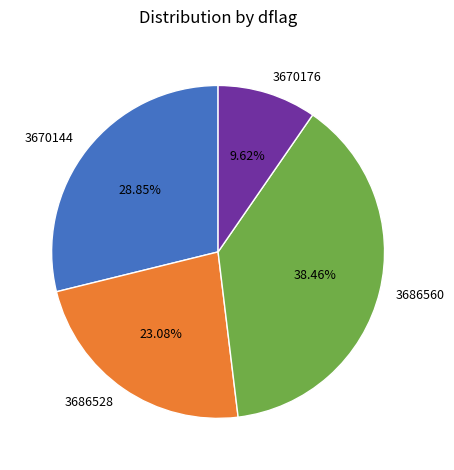

Rank the categories by value from highest to lowest.

3686560, 3670144, 3686528, 3670176